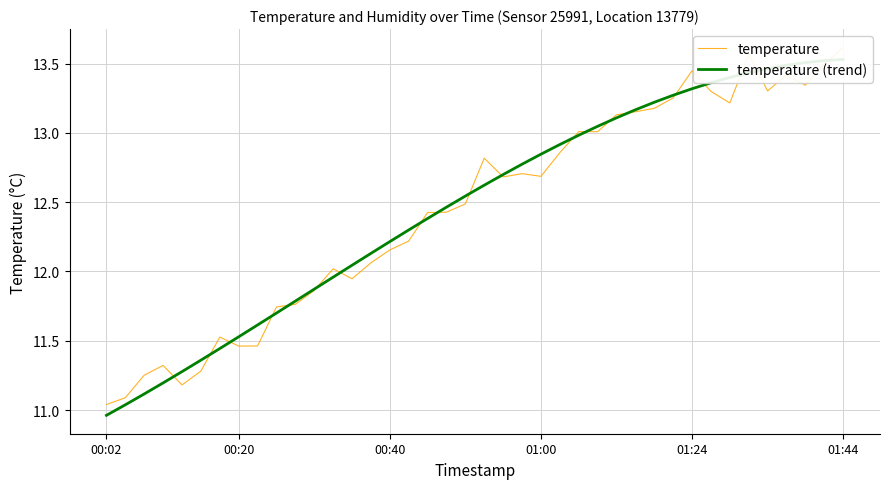

Which series has the largest total across all categories?

temperature (trend)